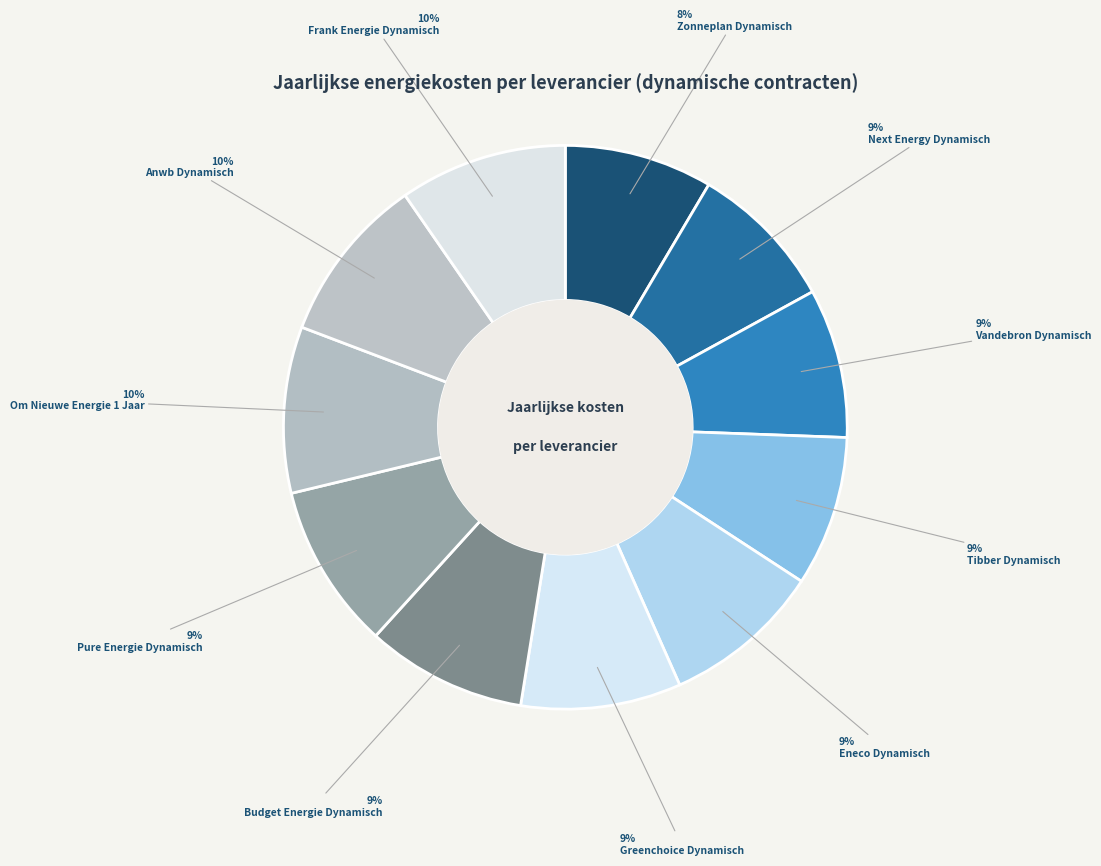

Which slice is the largest?

Frank Energie Dynamisch